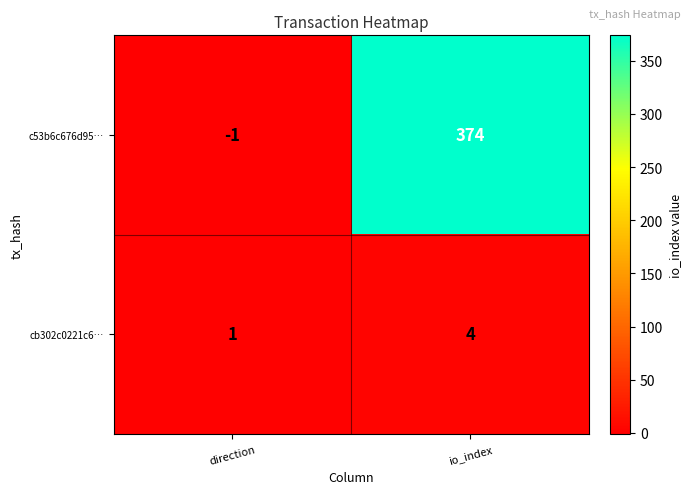

The value of cb302c0221c6… at direction is 1. True or false?

True